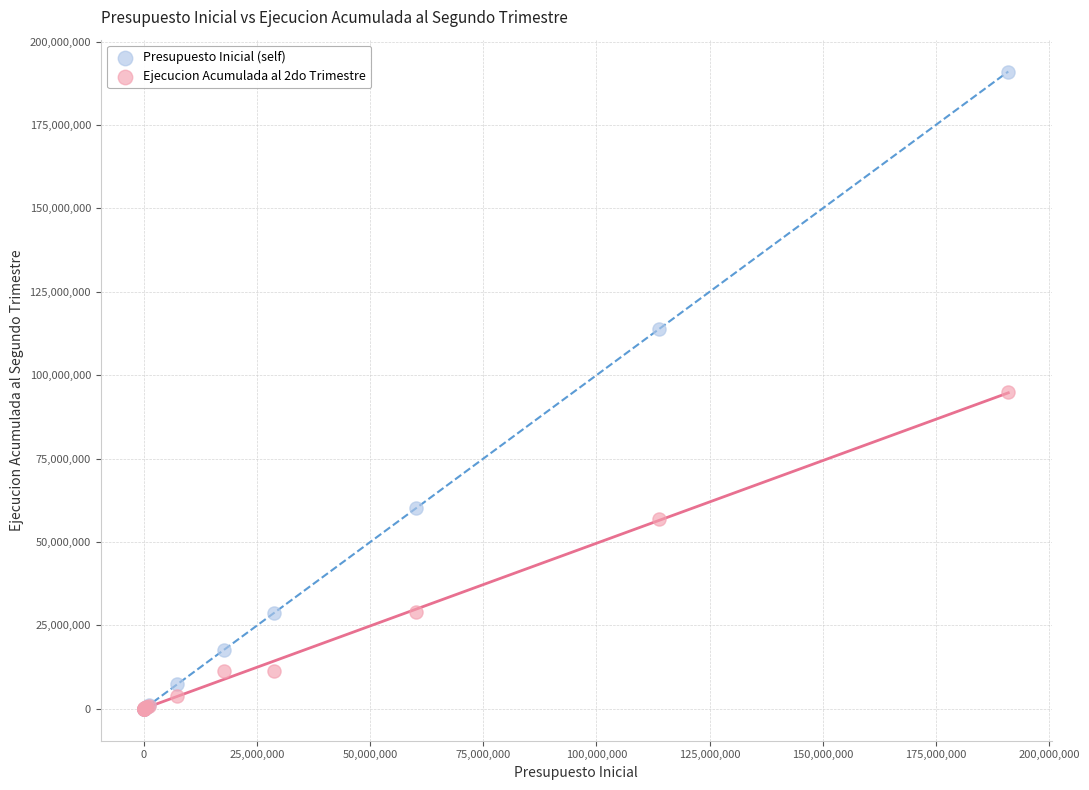

What are all the series names shown in the legend?

Presupuesto Inicial (self), Ejecucion Acumulada al 2do Trimestre